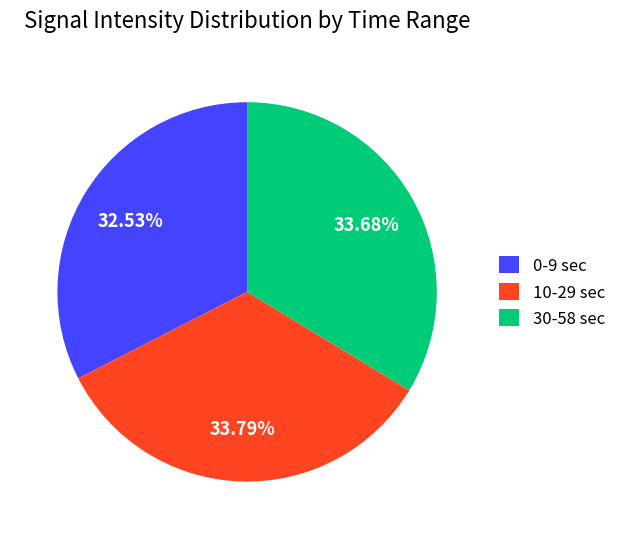

Do 30-58 sec and 10-29 sec together represent more than half of the pie?

Yes